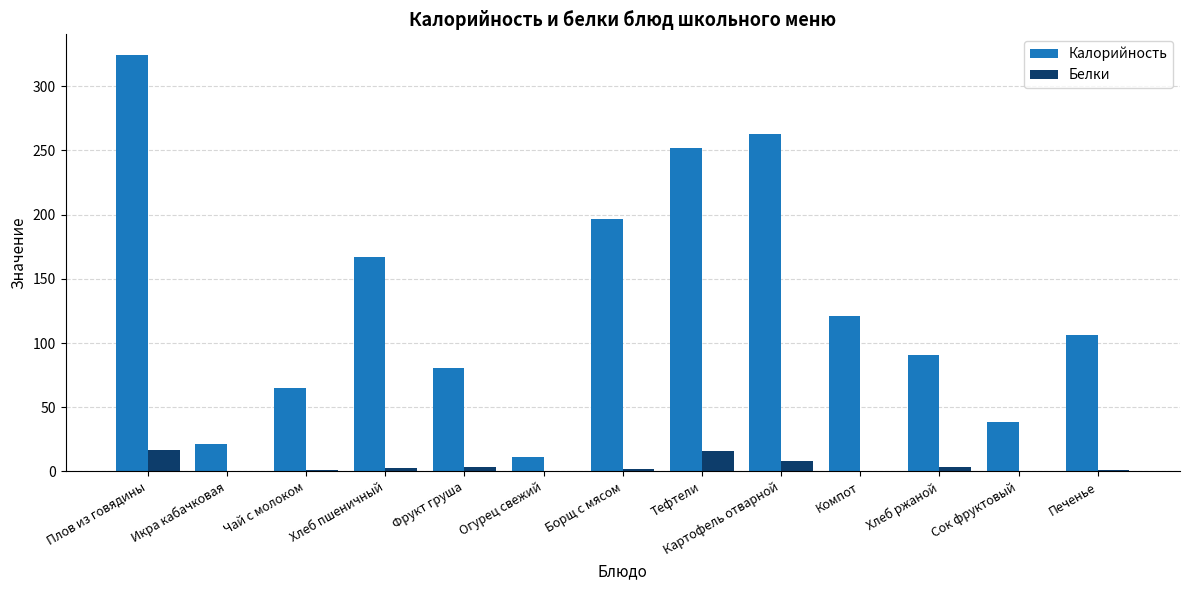

Which series has the largest total across all categories?

Калорийность